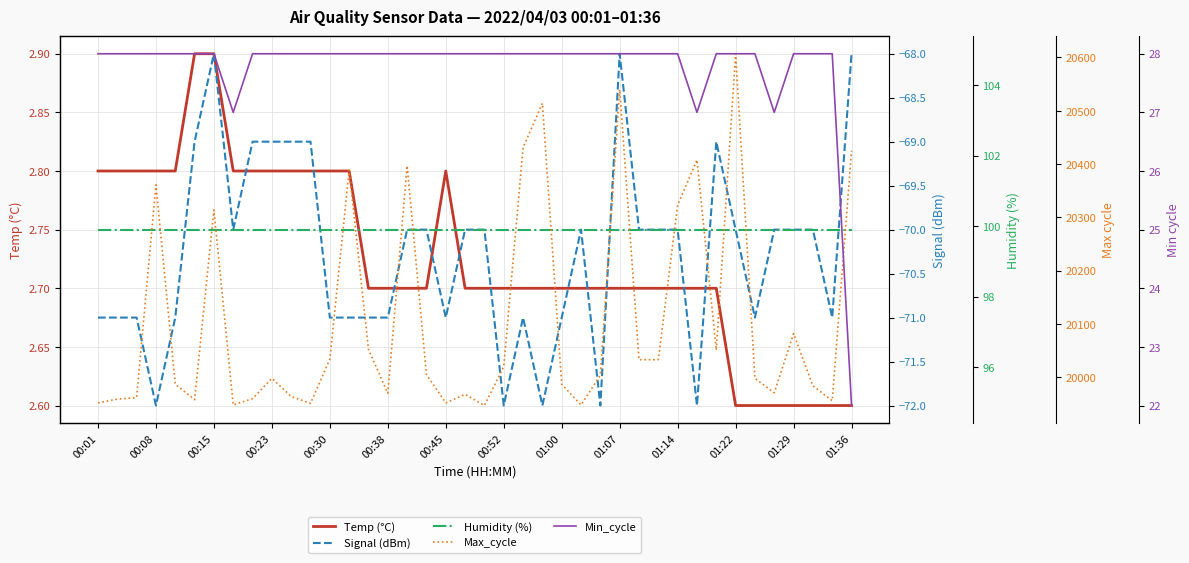

The Temp (°C) series shows 2.8 at 00:08. True or false?

True